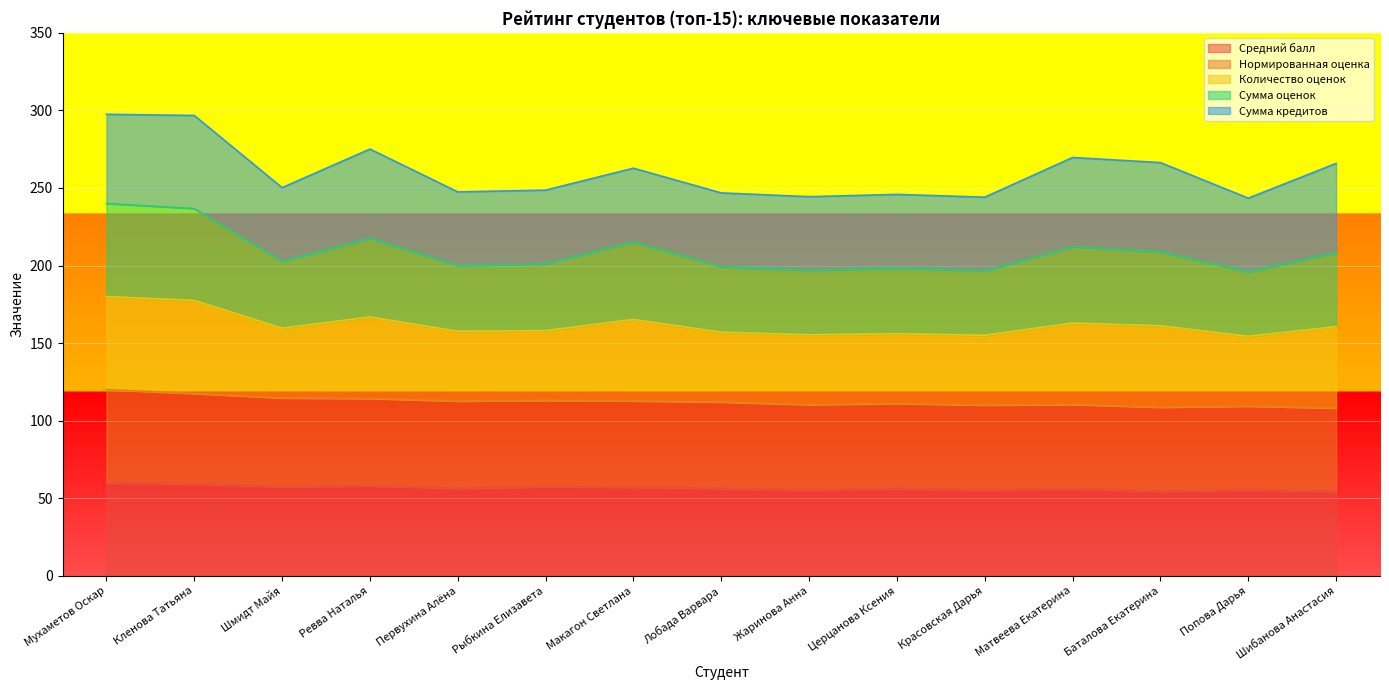

The value of Средний балл at Баталова Екатерина is 54.5. True or false?

True